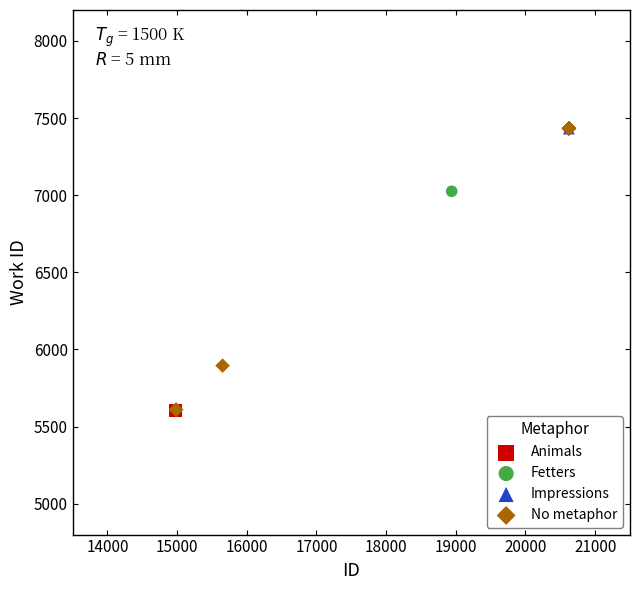

What are all the series names shown in the legend?

Animals, Fetters, Impressions, No metaphor